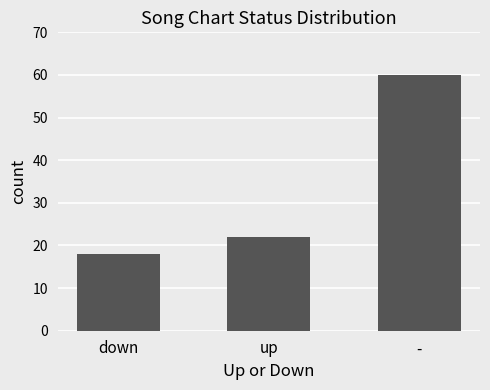

What is the label of the 2nd bar from the left?

up